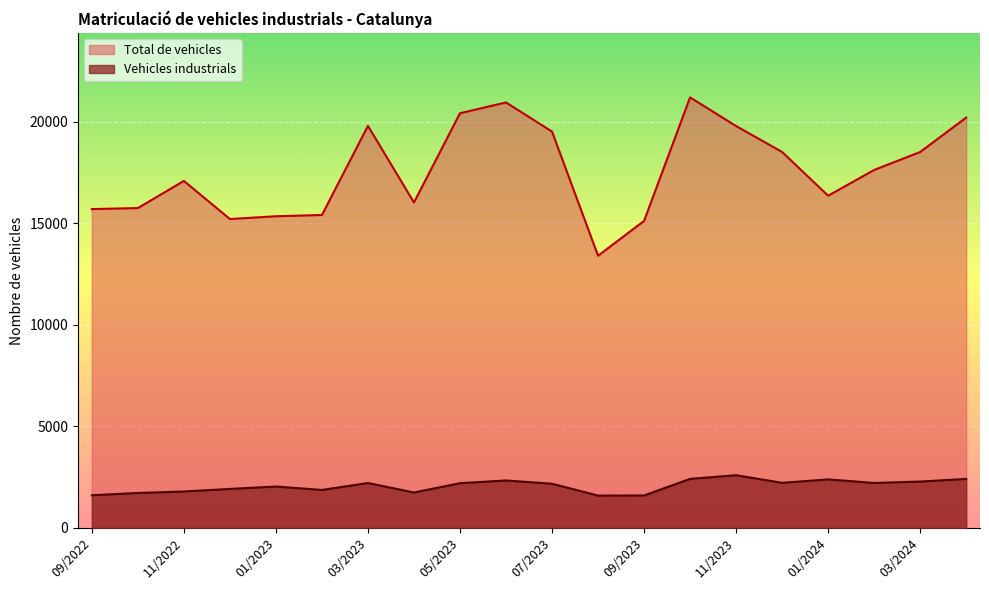

What is the difference between the Total de vehicles values at 11/2022 and 04/2024?

3120